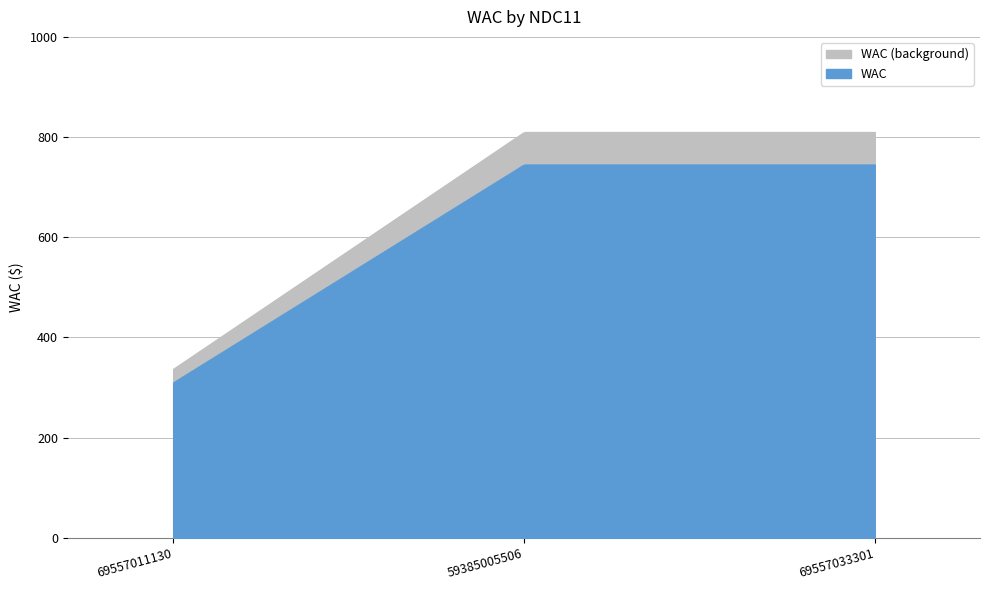

How many categories are shown in the chart?

3